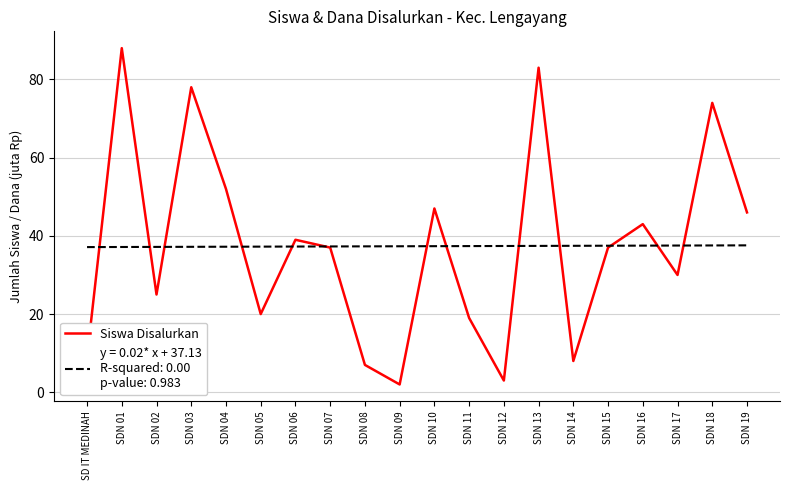

What is the greatest value displayed?

88.0